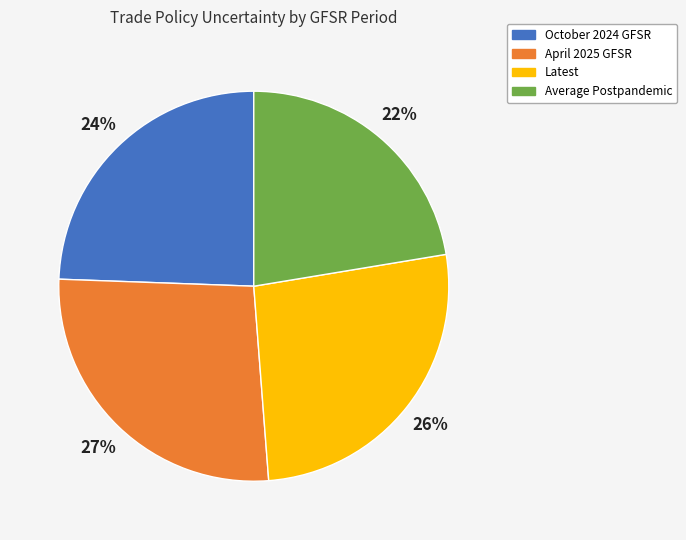

Is there any slice that represents more than half of the pie?

No